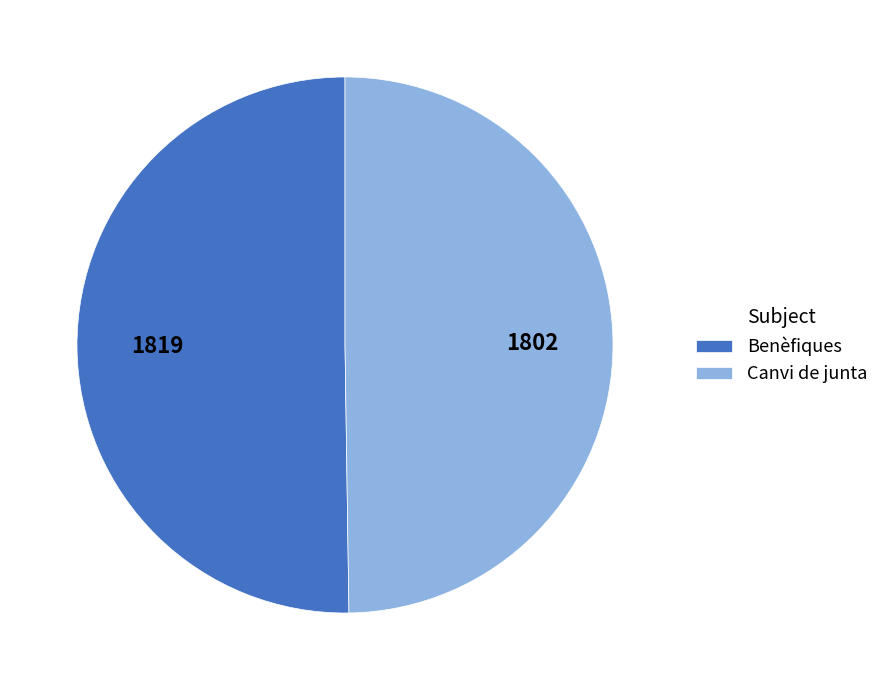

True or false: Canvi de junta accounts for 41% of the total.

False